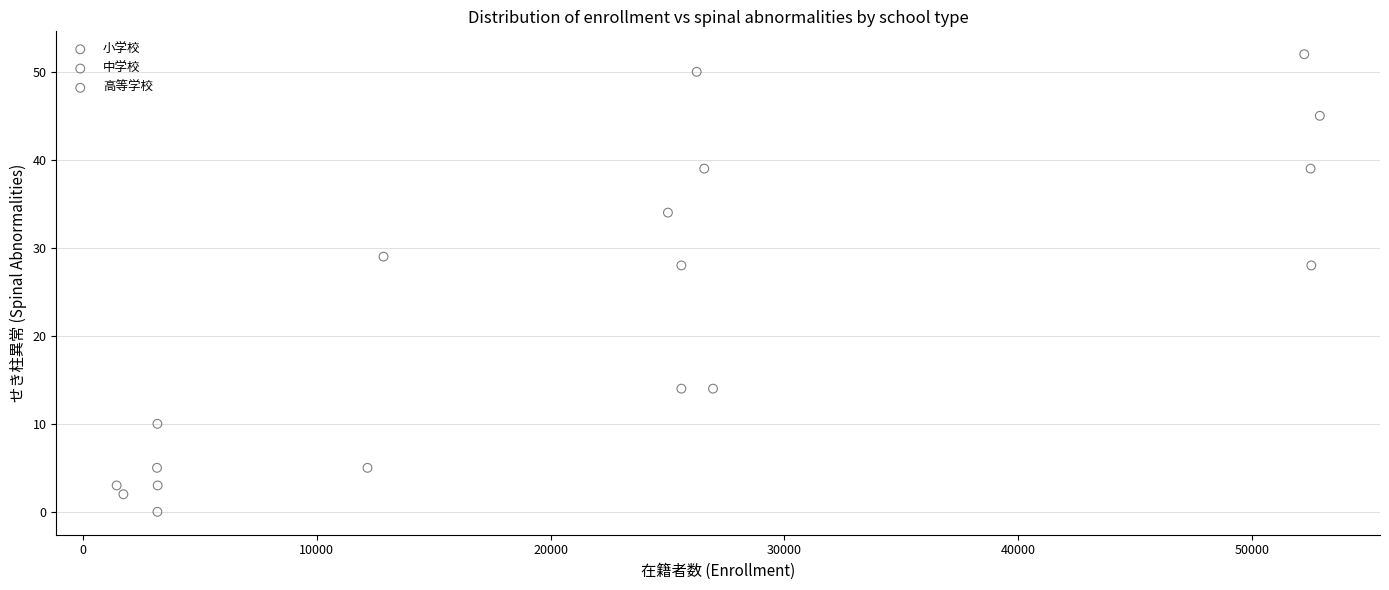

What are all the series names shown in the legend?

小学校, 中学校, 高等学校